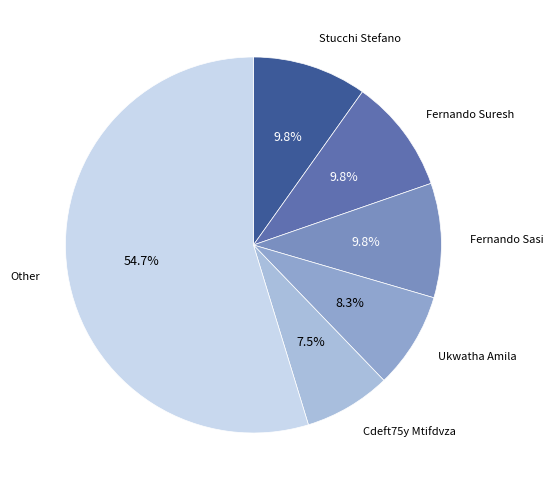

How many slices are in this pie chart?

6